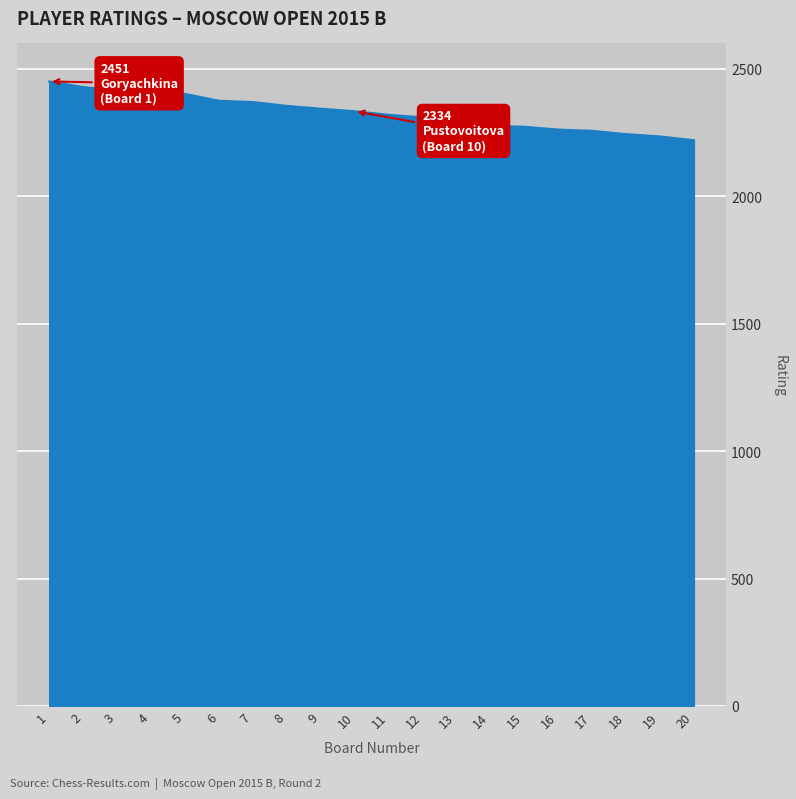

True or false: the data shows 973 at 10.

False